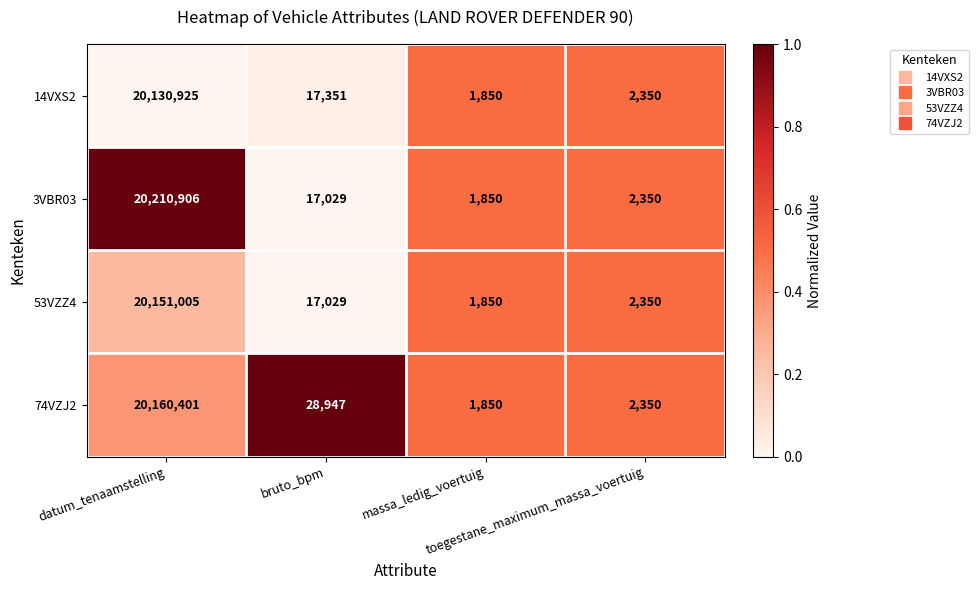

What is the difference between the maximum and minimum values in the 53VZZ4 series?

20149155